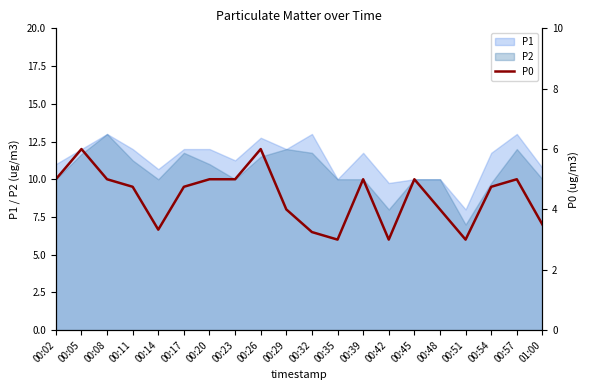

Reading left to right, extract all data points from this chart.

00:02=5.0	00:05=6.0	00:08=5.0	00:11=4.8	00:14=3.3	00:17=4.8	00:20=5.0	00:23=5.0	00:26=6.0	00:29=4.0	00:32=3.2	00:35=3.0	00:39=5.0	00:42=3.0	00:45=5.0	00:48=4.0	00:51=3.0	00:54=4.8	00:57=5.0	01:00=3.5